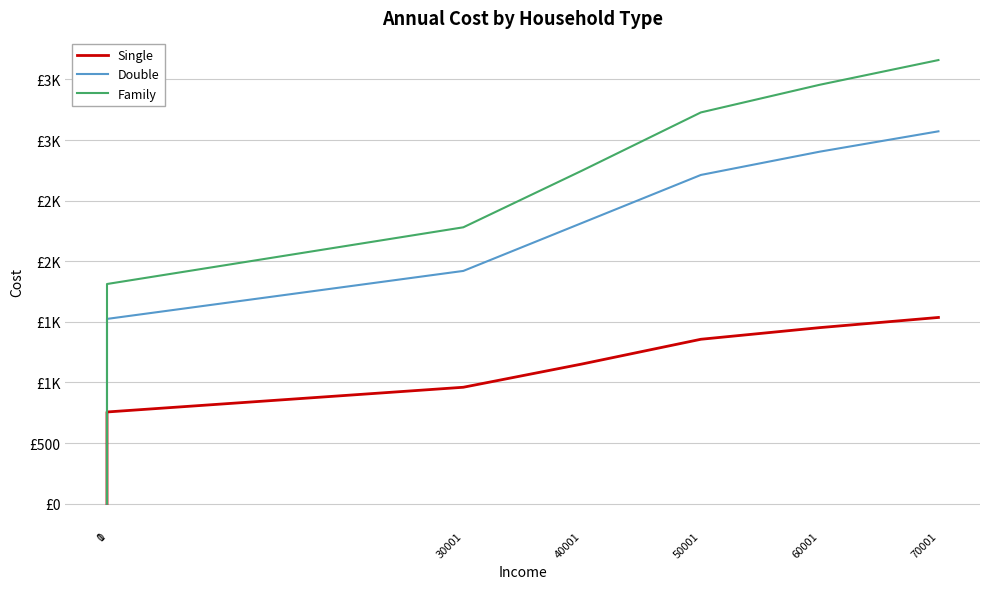

Does the chart display data point markers on the line(s)?

No